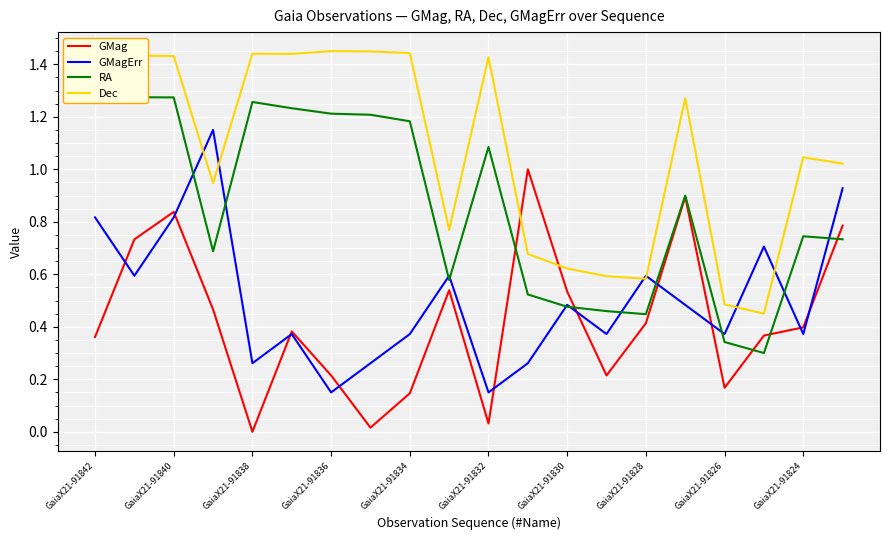

The value of GMagErr at GaiaX21-91842 is 0.4. True or false?

False